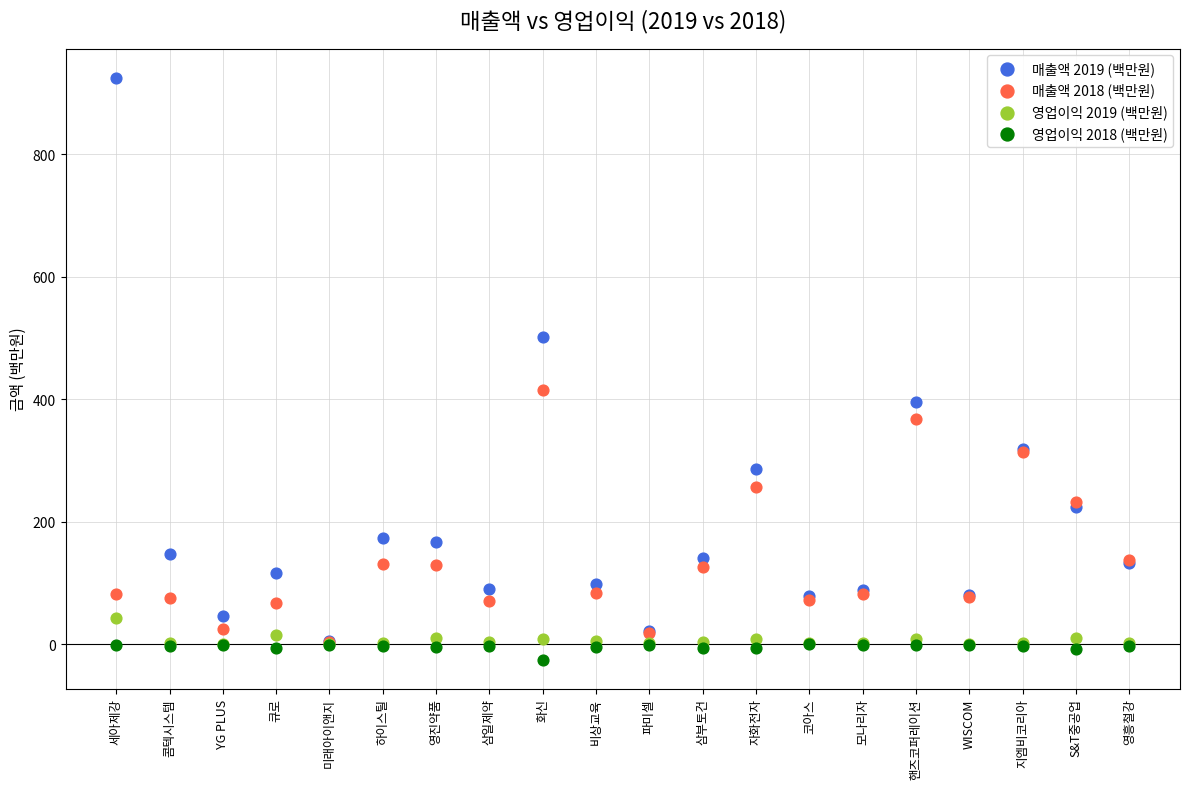

Across all series, what Y value is closest to 449?

415.5